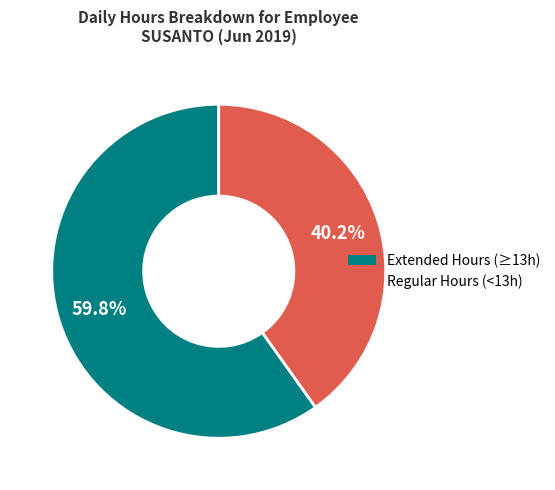

How many slices are in this pie chart?

2